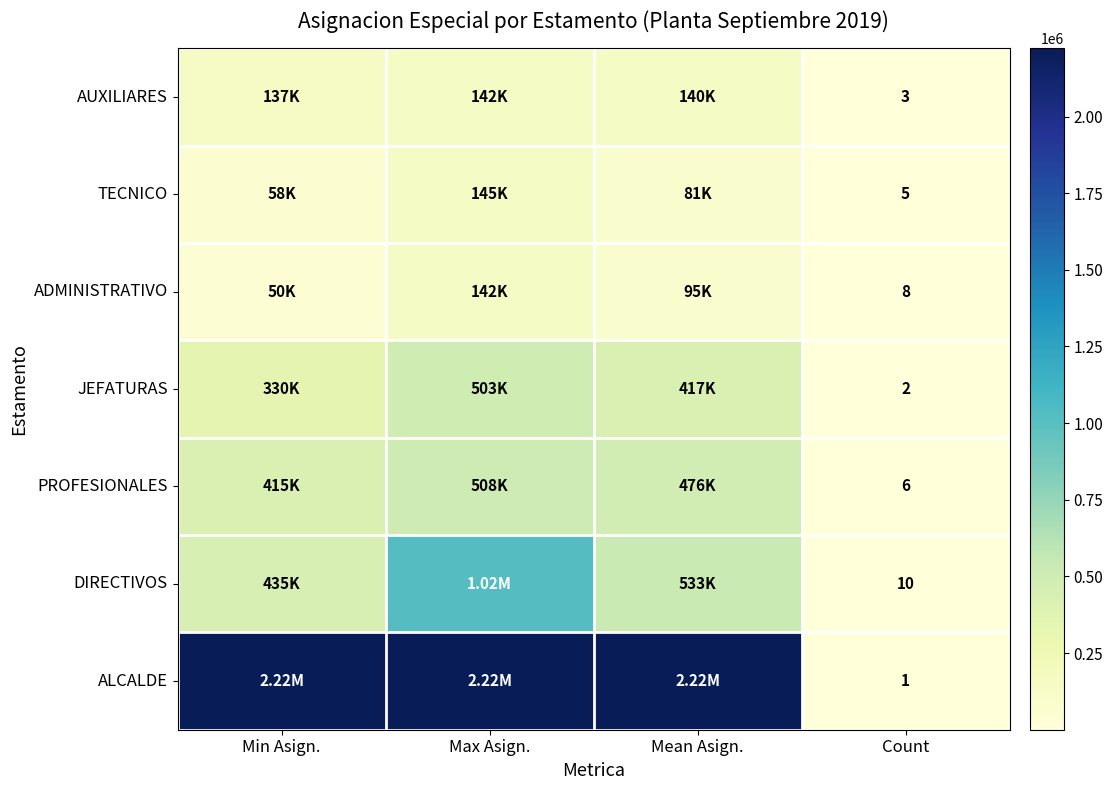

What is the smallest value displayed?

1